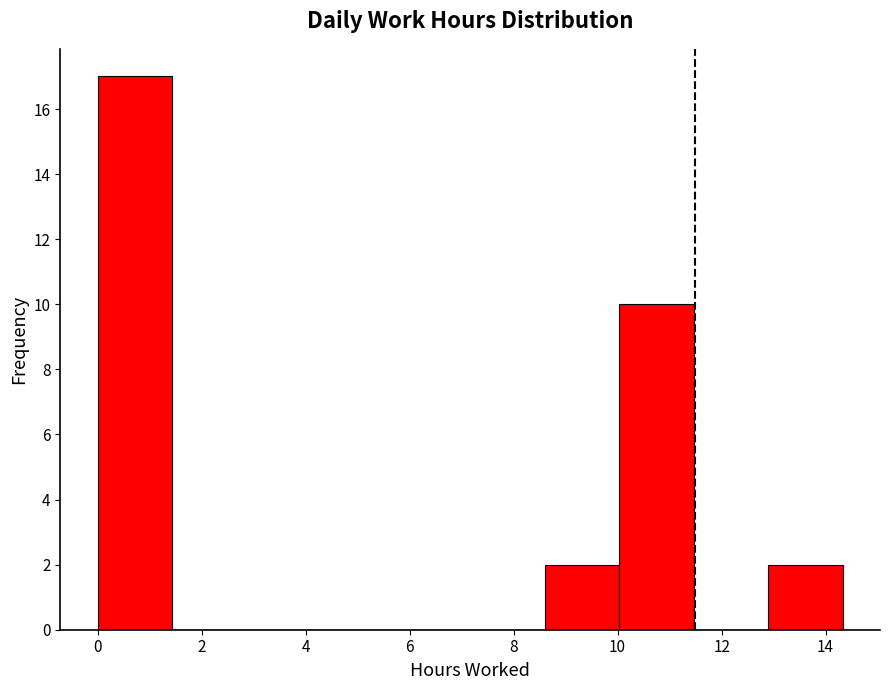

Reading left to right, transcribe this chart: for each bar, give the range it covers on the x-axis and its height. Neither the bar edges nor the heights are printed on the chart, so give them approximately, as read against the axes.

0.0 to 1.4: 17
1.4 to 2.8: 0
2.8 to 4.2: 0
4.2 to 5.8: 0
5.8 to 7.2: 0
7.2 to 8.6: 0
8.6 to 10.0: 2
10.0 to 11.4: 10
11.4 to 12.8: 0
12.8 to 14.4: 2